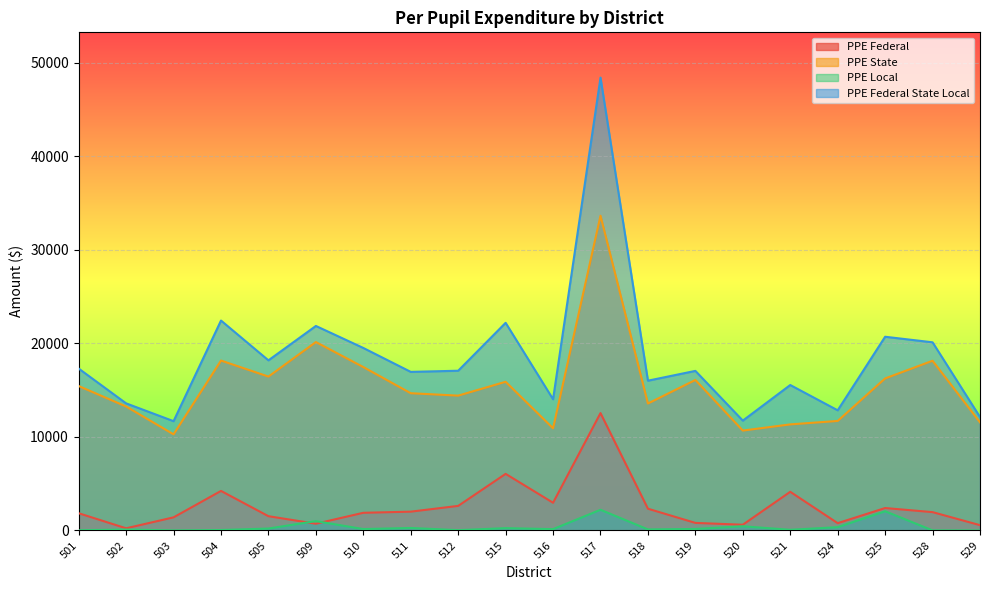

List the series in order of their peak value, highest first.

PPE Federal State Local, PPE State, PPE Federal, PPE Local